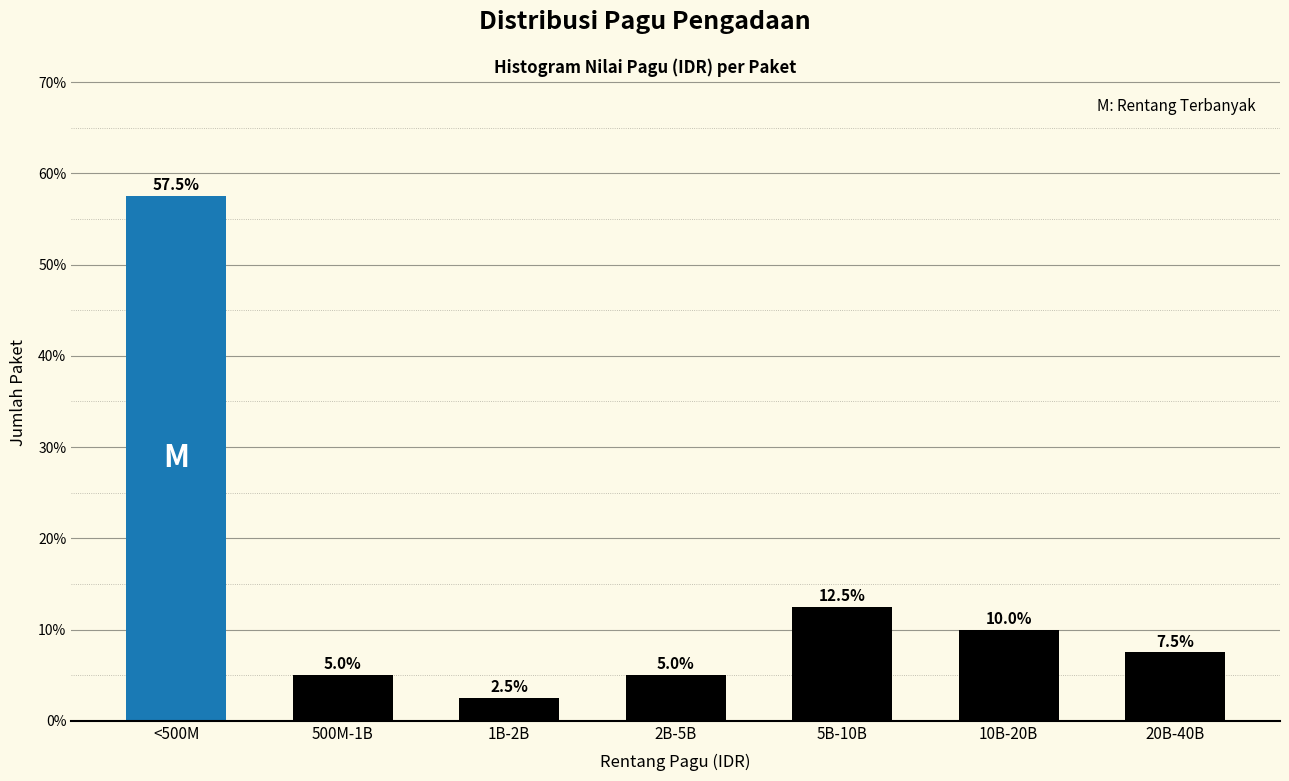

Reading left to right, what are all the values shown in this chart?

<500M=57.5	500M-1B=5.0	1B-2B=2.5	2B-5B=5.0	5B-10B=12.5	10B-20B=10.0	20B-40B=7.5